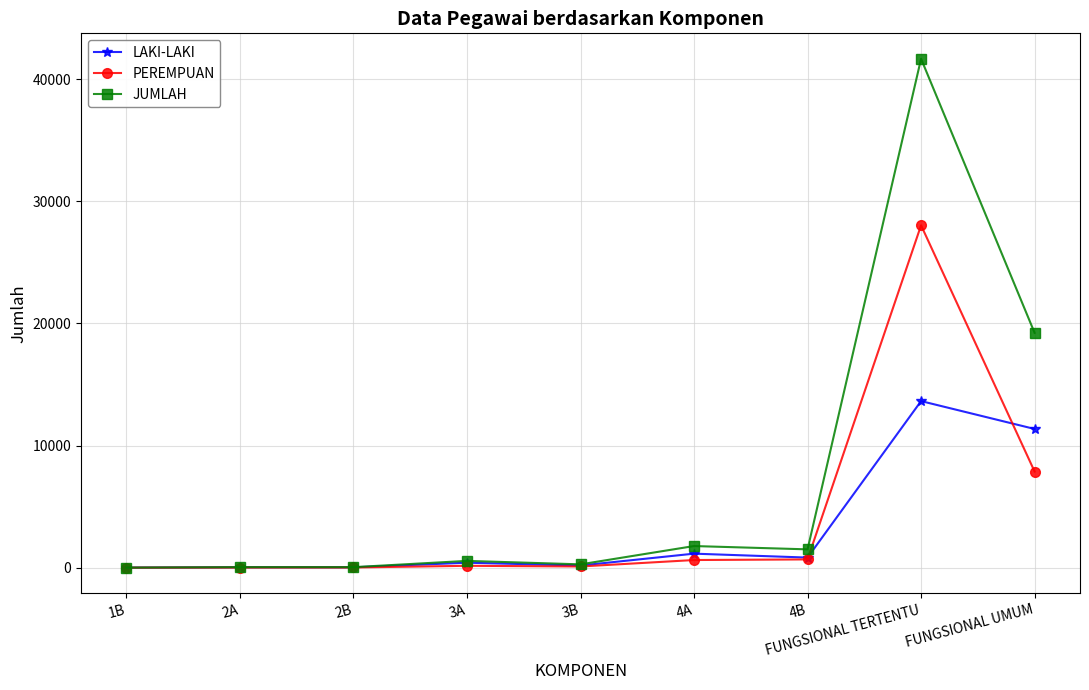

List the series in order of their peak value, highest first.

JUMLAH, PEREMPUAN, LAKI-LAKI